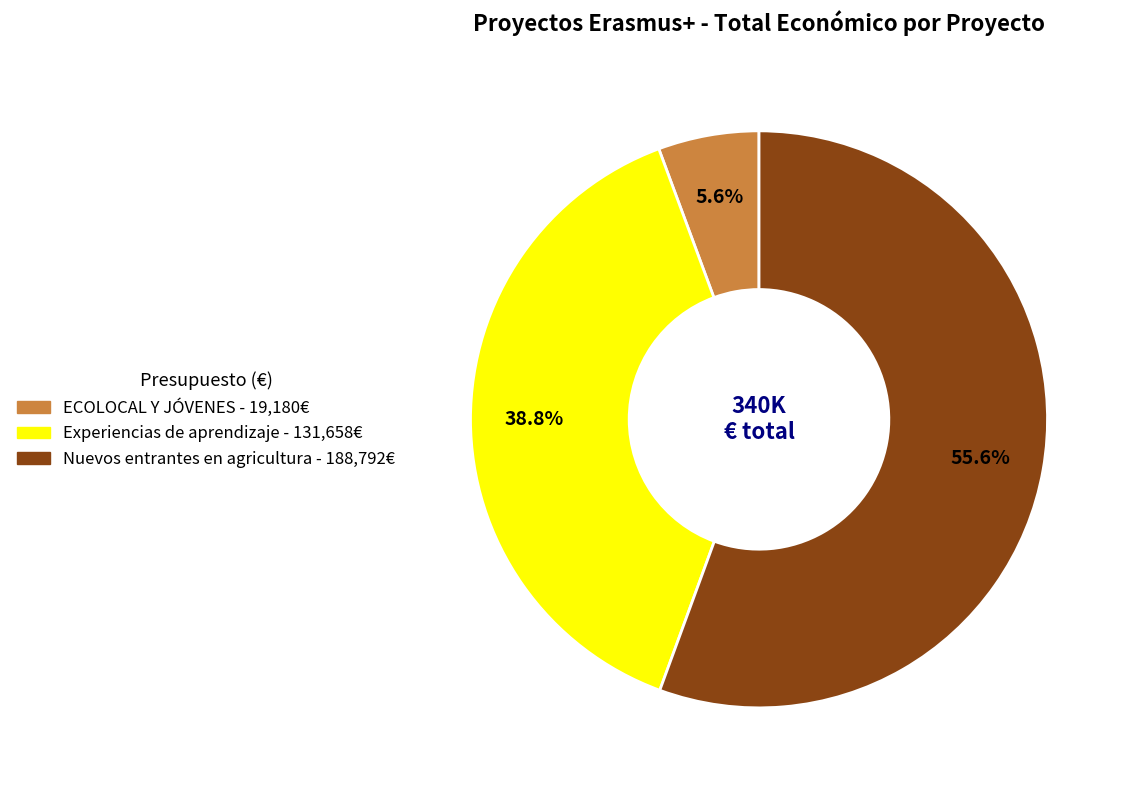

Which has a higher value, Experiencias de aprendizaje or ECOLOCAL Y JÓVENES?

Experiencias de aprendizaje